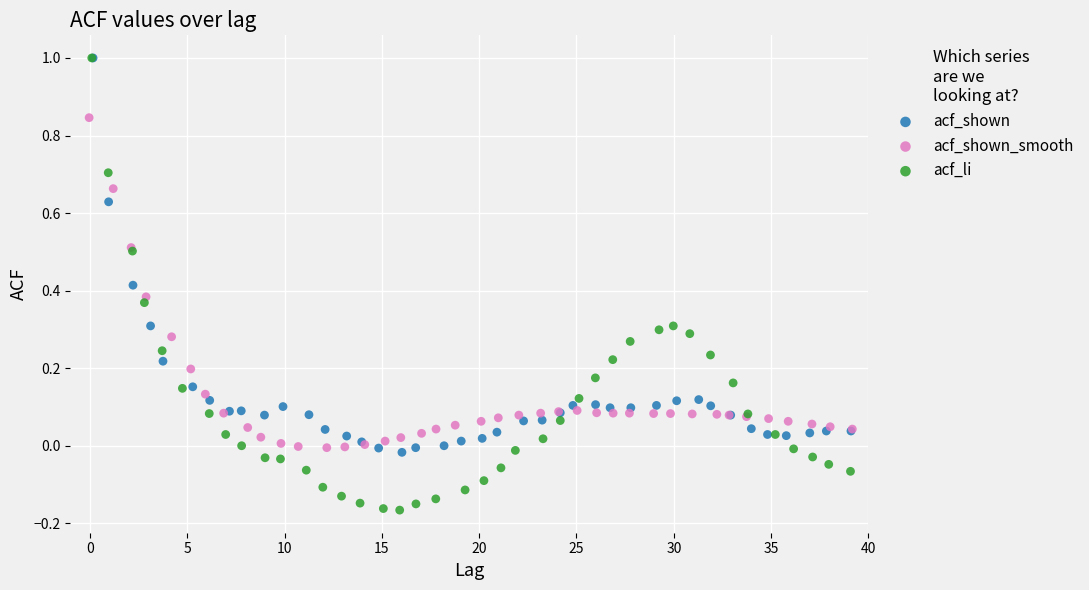

What are all the series names shown in the legend?

acf_shown, acf_shown_smooth, acf_li